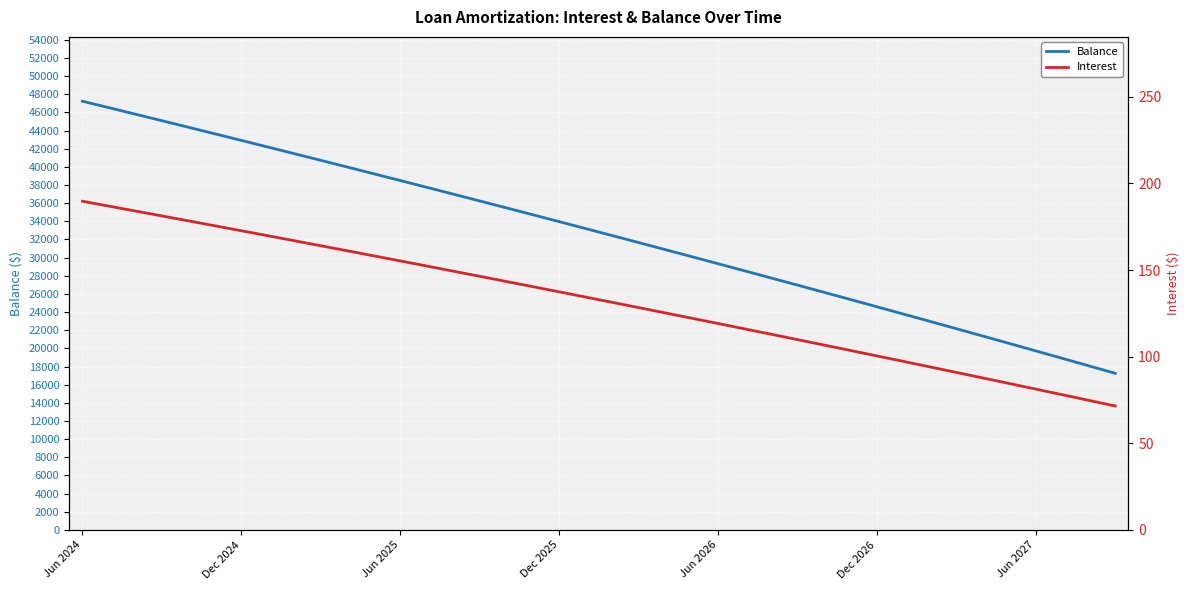

What is the lowest value of the Balance series?

17253